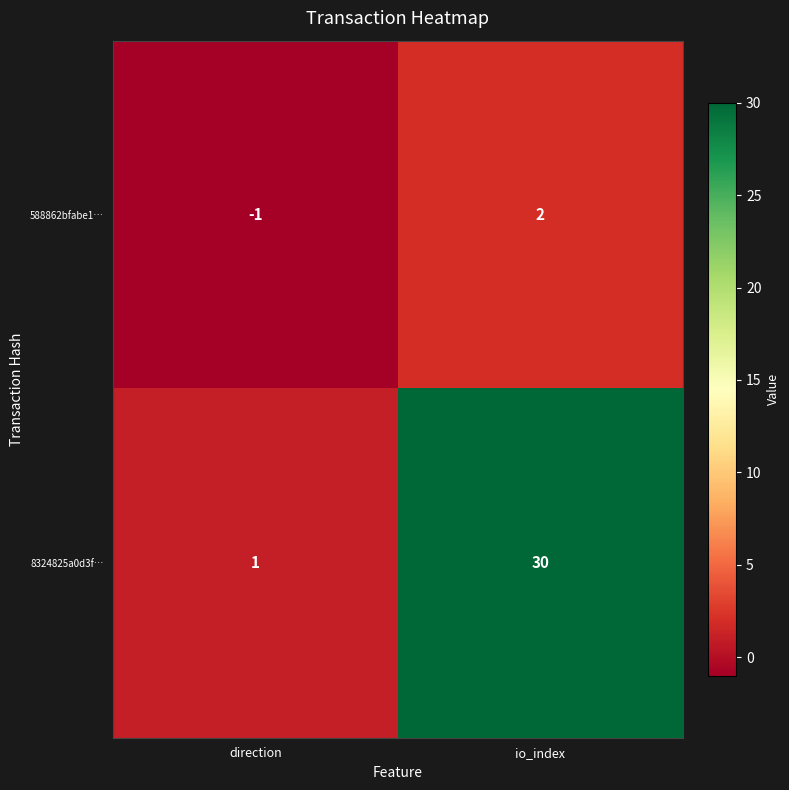

How many distinct data groups are displayed?

2